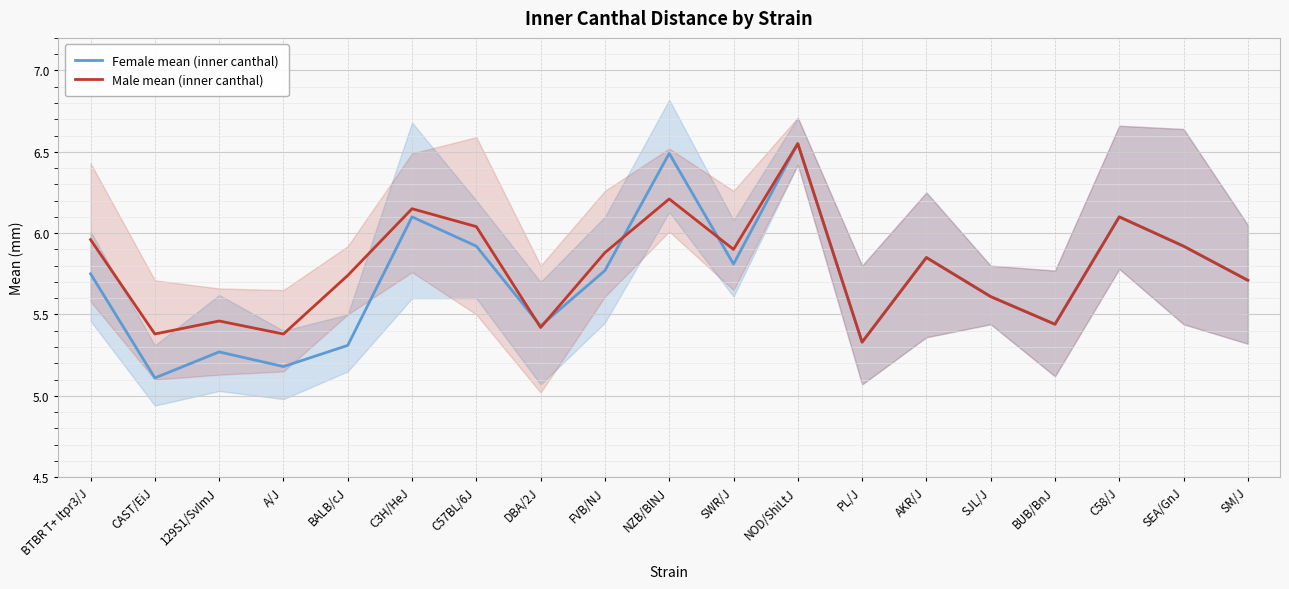

What is the label of the 2nd point from the right?

SEA/GnJ